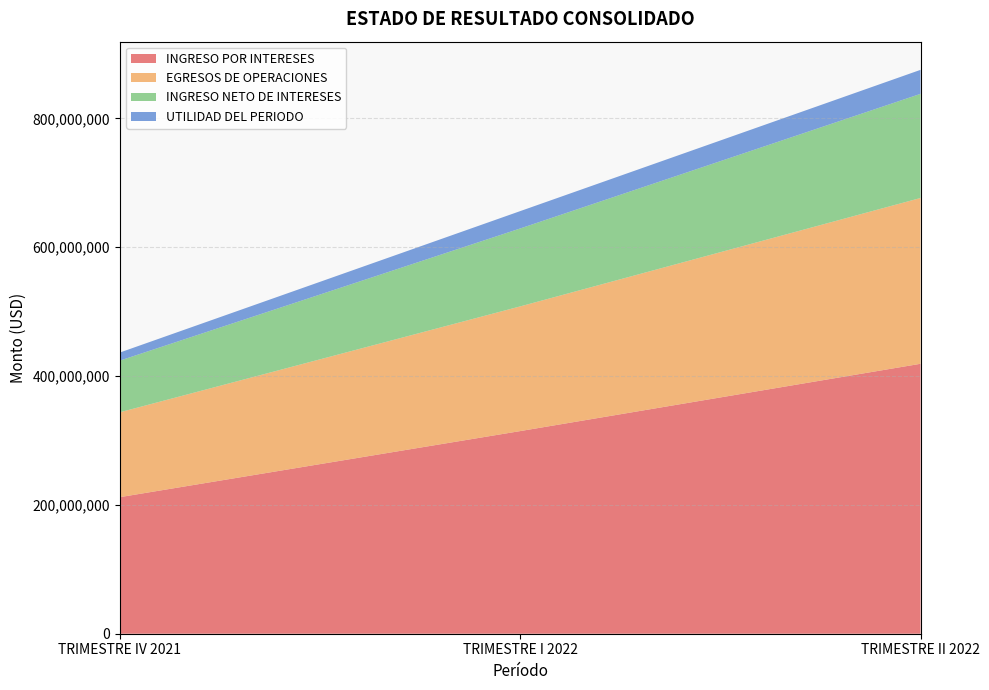

What is the difference between the highest and lowest values at TRIMESTRE I 2022?

287674821